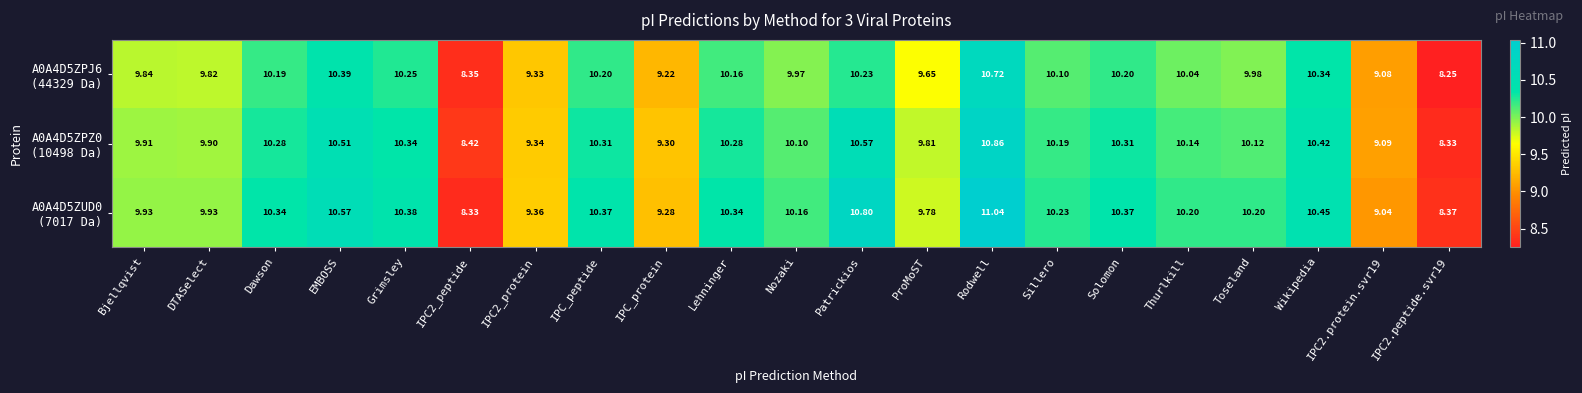

At which category is the sum across all series the highest?

Rodwell